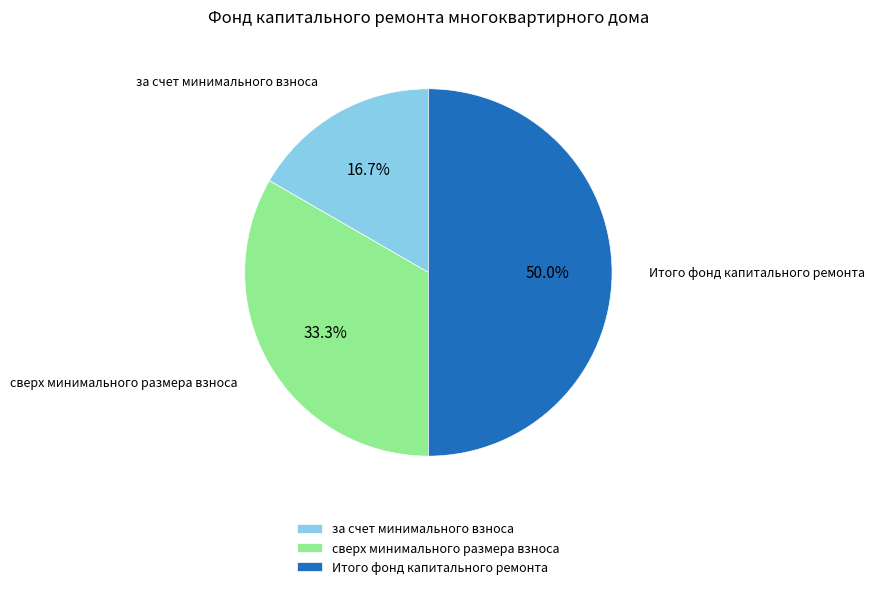

The Итого фонд капитального ремонта slice represents 60% of the pie. True or false?

False